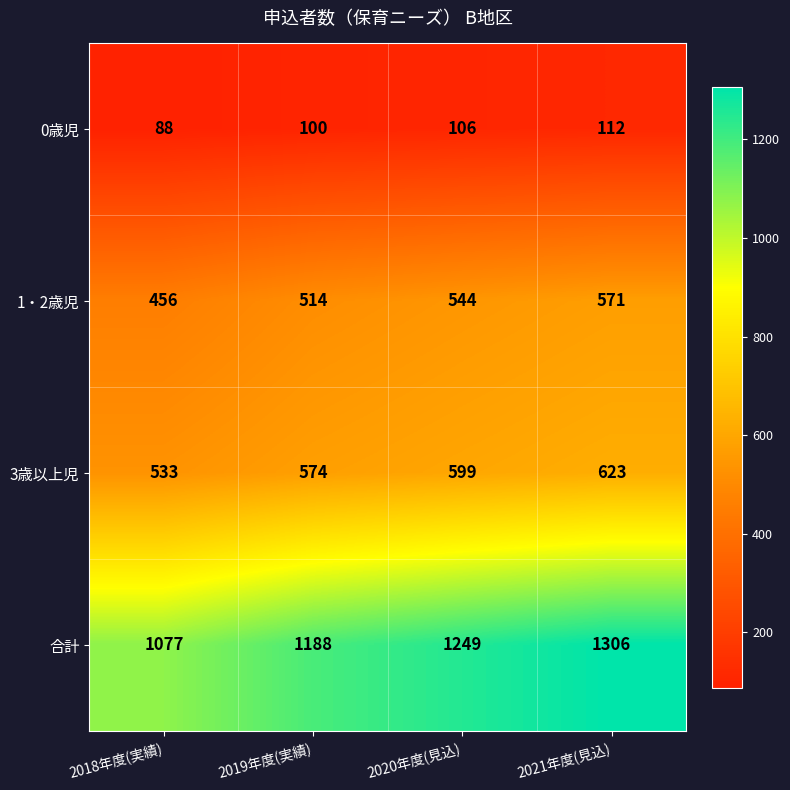

Is it true that 合計 equals 1249 at 2020年度(見込)?

True